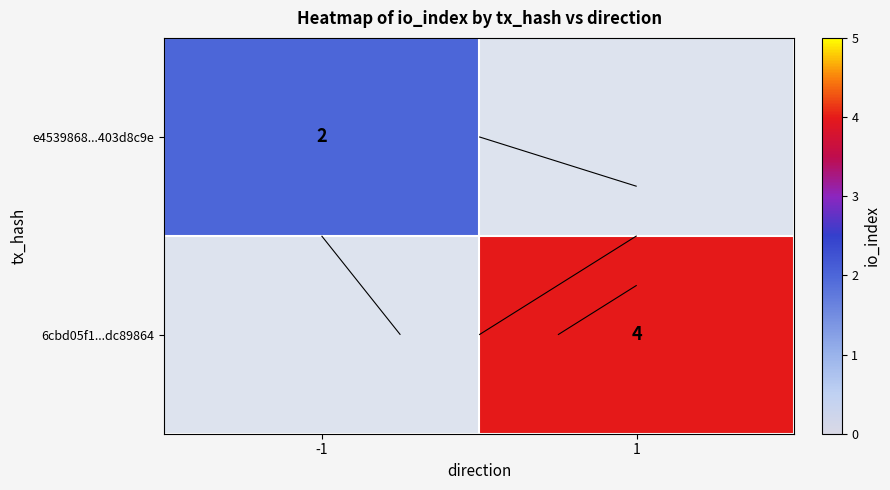

Rank the series by their average value, from lowest to highest.

e4539868...403d8c9e, 6cbd05f1...dc89864